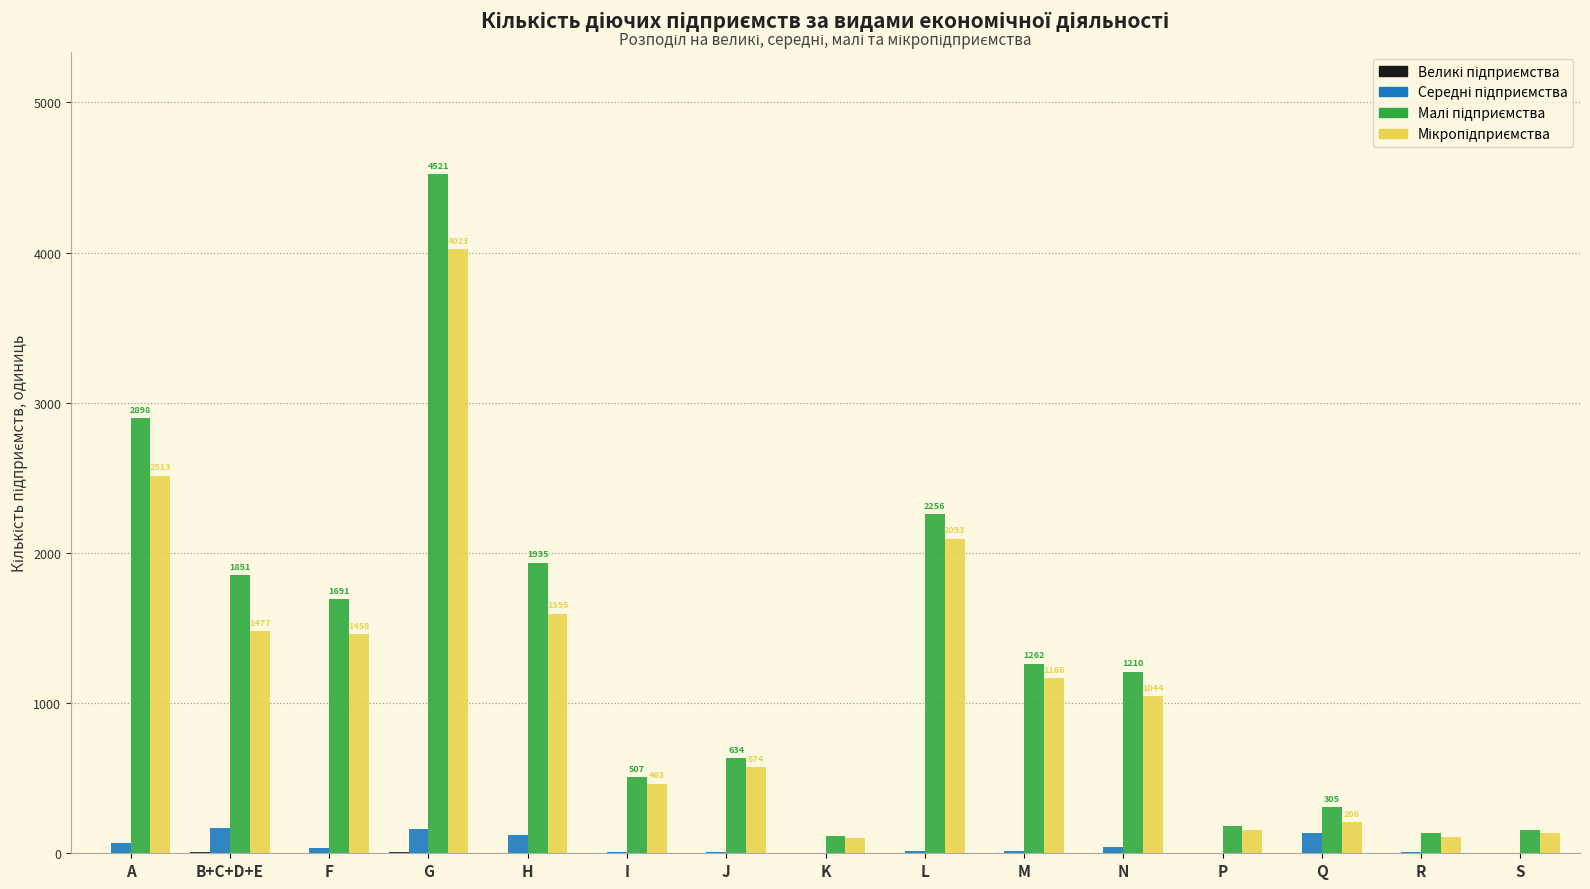

At which category does the chart reach its peak across all series?

G